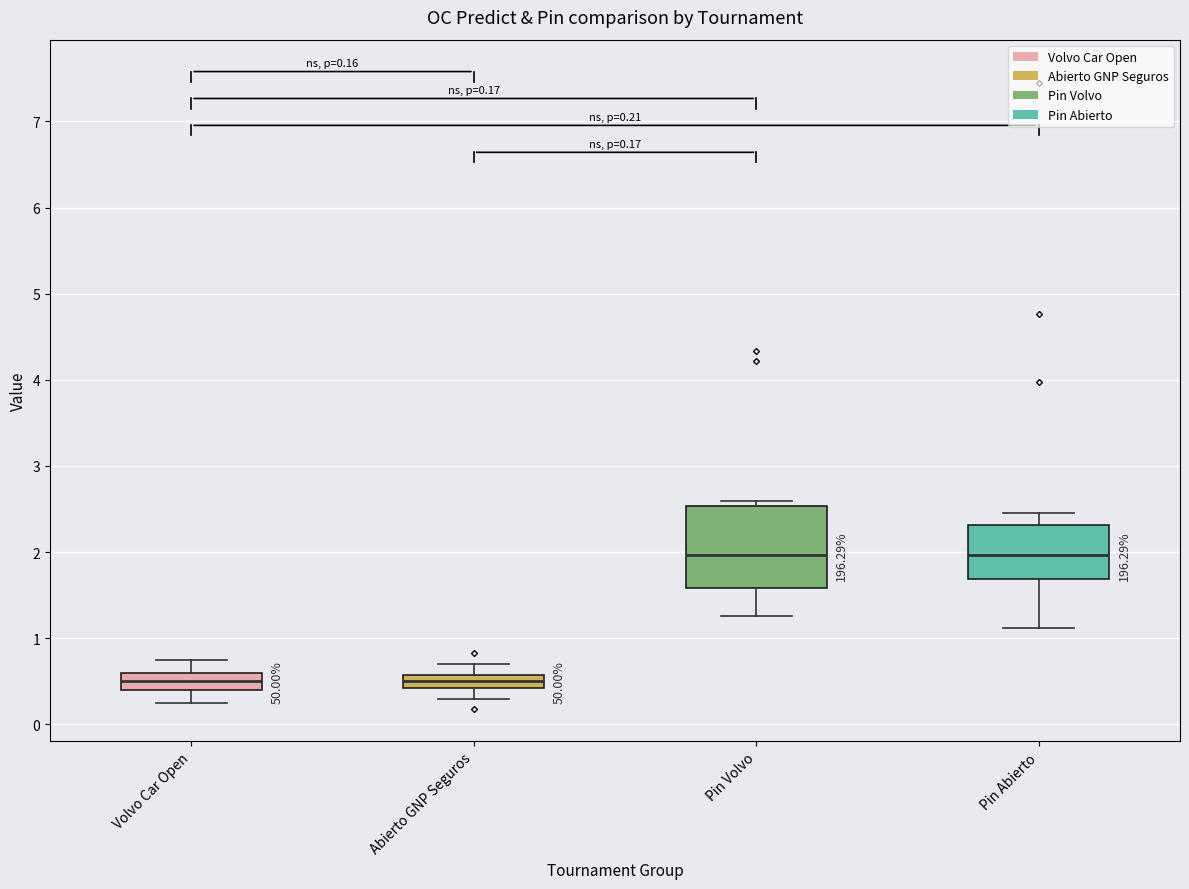

Comparing the boxes themselves (not the whiskers), which one is the tallest?

Pin Volvo